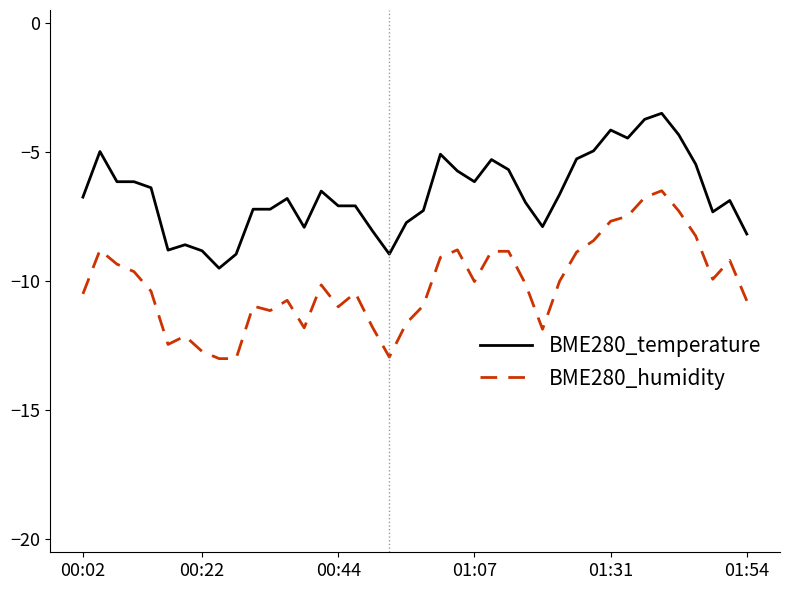

How many lines are shown in the chart?

2